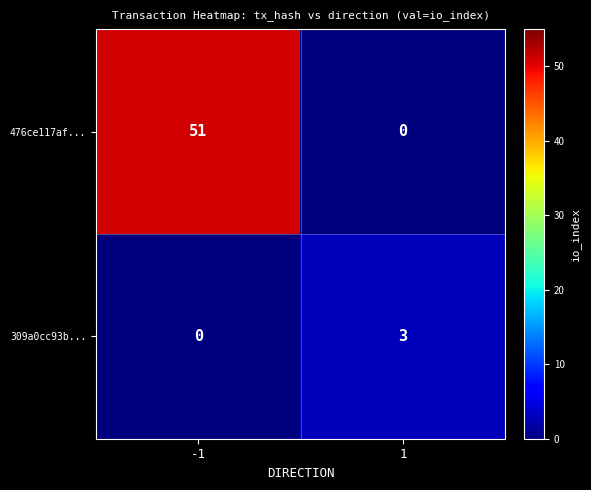

True or false: 309a0cc93b... has a value of 2 at -1.

False